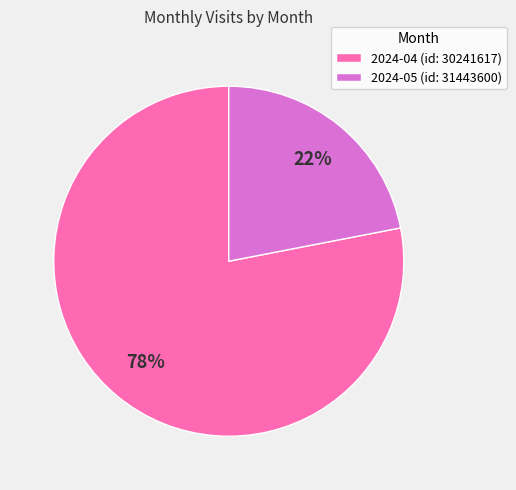

How many slices are in this pie chart?

2